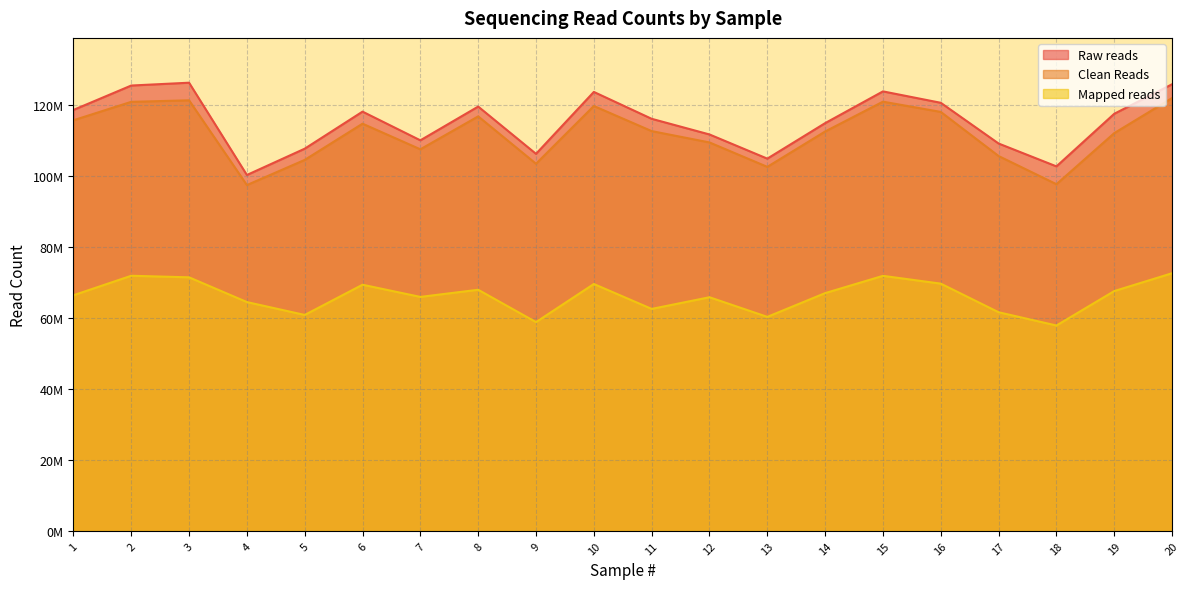

Reading left to right, list all the values displayed in this chart.

Raw reads: 1=118725658	2=125608220	3=126404776	4=100376918	5=107796966	6=118248782	7=110155036	8=119673028	9=106340532	10=123805260	11=116224504	12=111808654	13=104991092	14=115004744	15=123958372	16=120737946	17=109252270	18=102806038	19=117645122	20=125969732
Clean Reads: 1=115810774	2=121008700	3=121440738	4=97532912	5=104632454	6=114849338	7=107624270	8=116910344	9=103552826	10=119835810	11=112755922	12=109557848	13=102671060	14=112646350	15=121057368	16=118165314	17=105723632	18=97778730	19=112189308	20=122083698
Mapped reads: 1=66455471	2=71959078	3=71517219	4=64540877	5=60907335	6=69428387	7=65994129	8=68010644	9=58885956	10=69636630	11=62609043	12=65899898	13=60362052	14=67064716	15=71935166	16=69735715	17=61665757	18=57929612	19=67646142	20=72671660